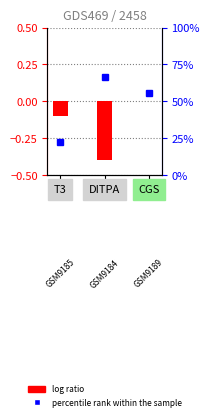

Reading right to left, extract all data points from this chart.

log ratio: 0.0	-0.4	-0.1
percentile rank within the sample: 55.6	66.7	22.2